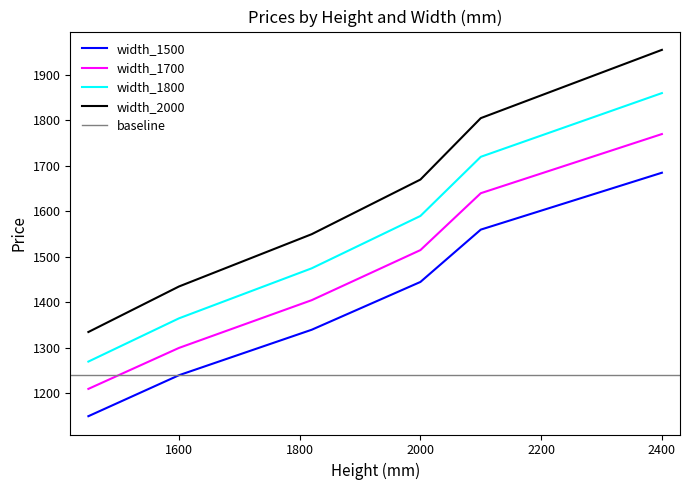

Which series has the largest range (max minus min)?

width_2000